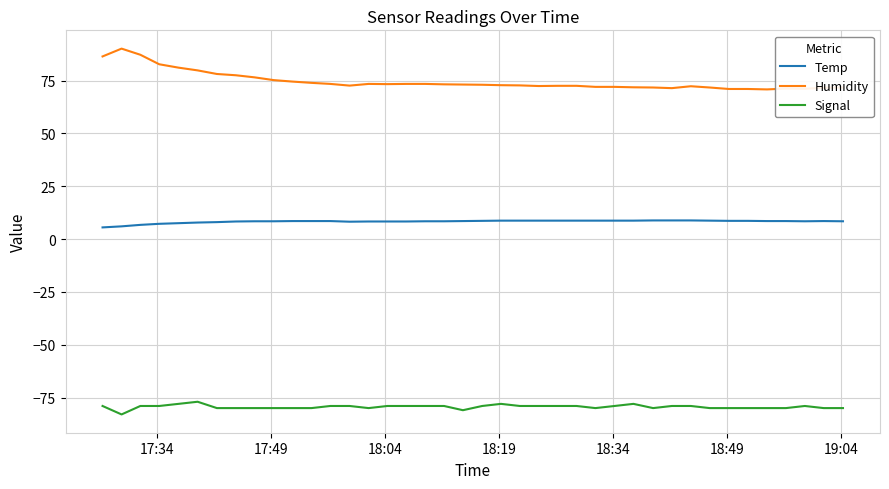

Which series has the largest total across all categories?

Humidity